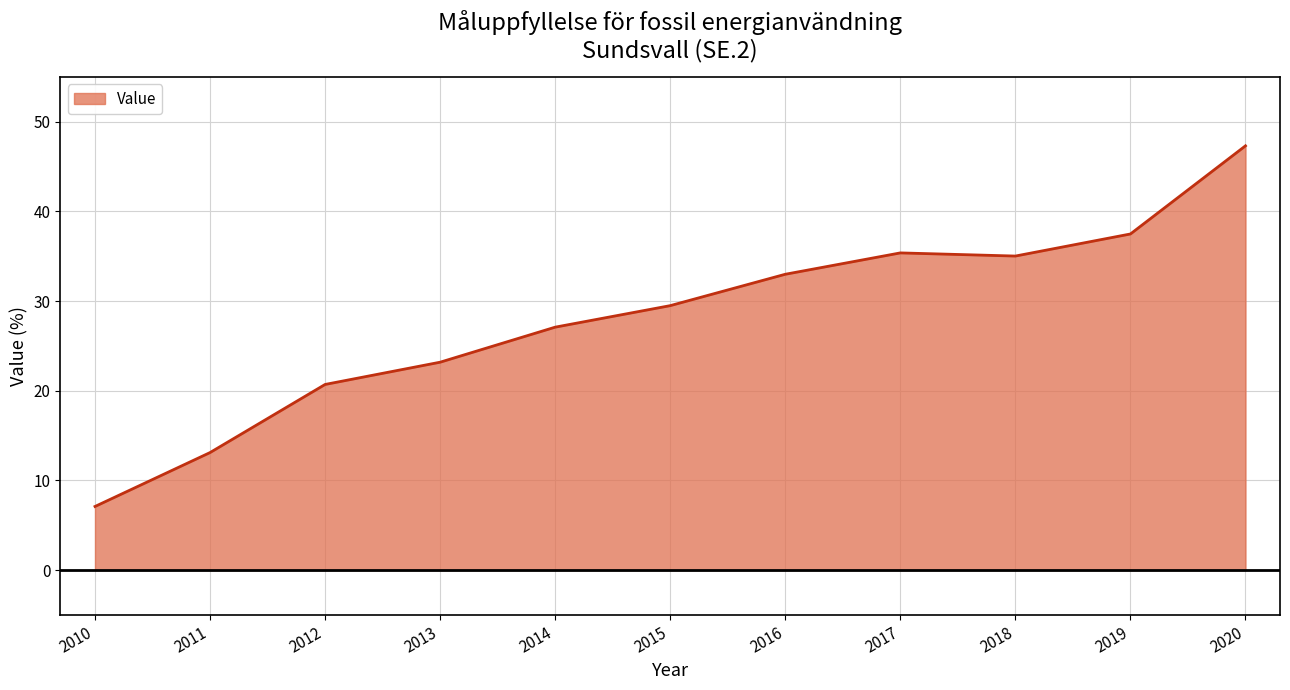

Reading right to left, what are all the values shown in this chart?

47.3	37.5	35.0	35.4	33.0	29.5	27.1	23.2	20.7	13.1	7.1